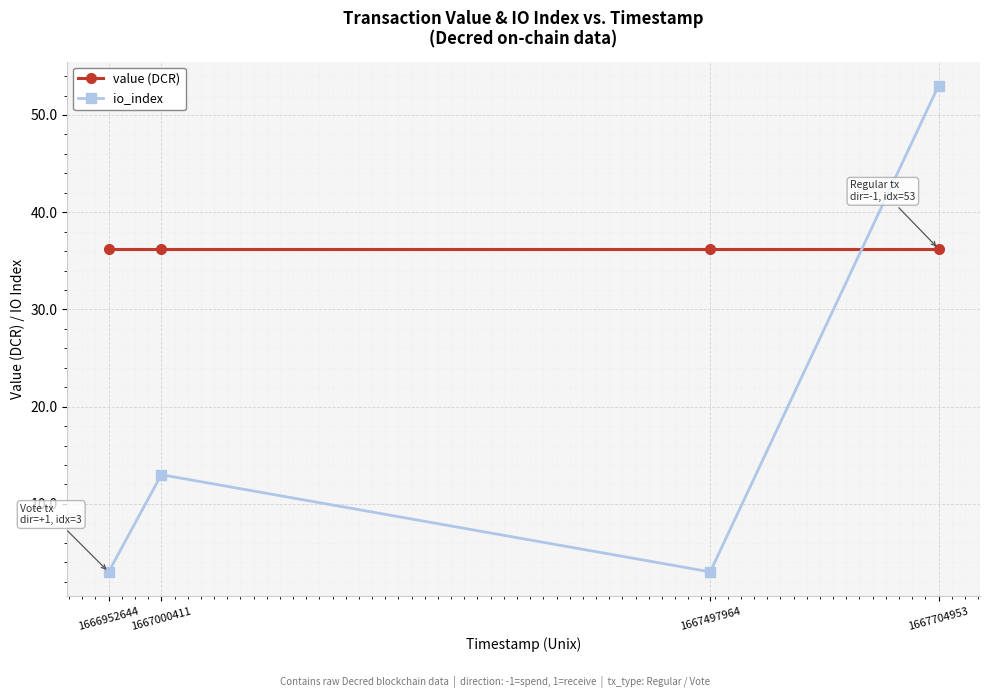

How many times do value (DCR) and io_index cross each other?

1